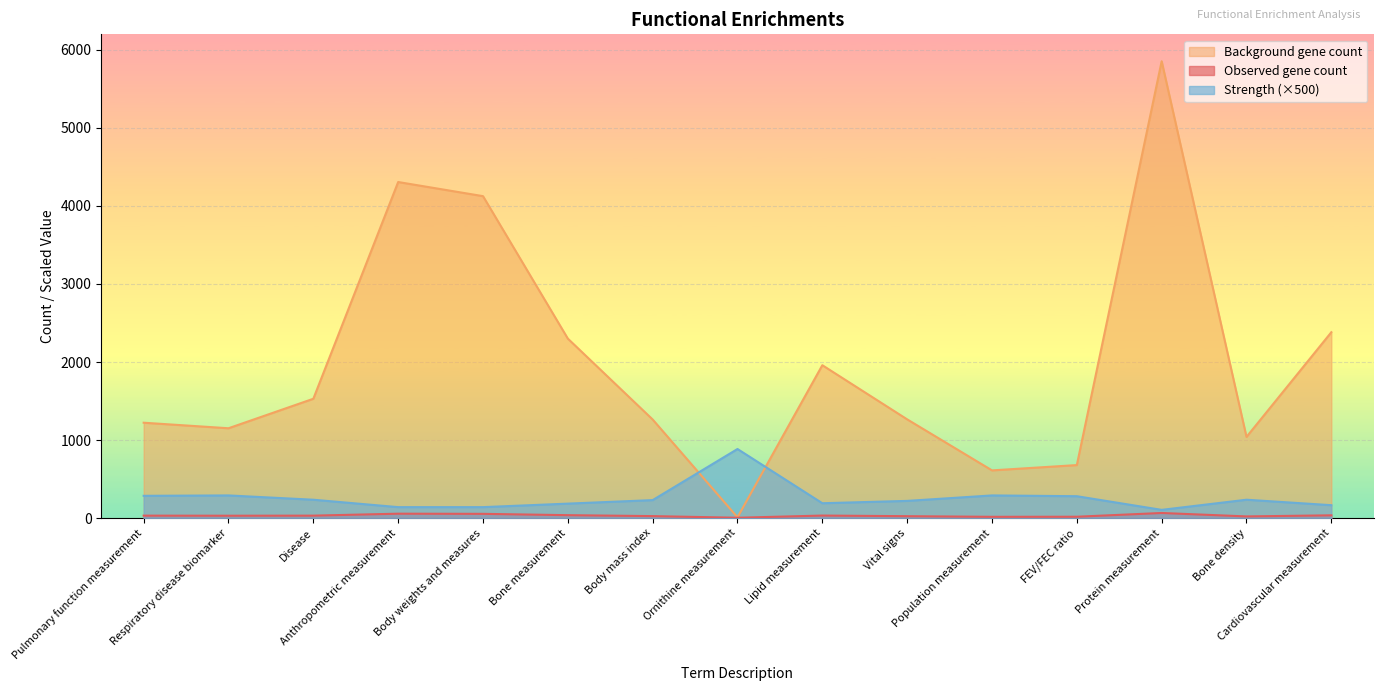

The value of Observed gene count at Disease is 19. True or false?

False